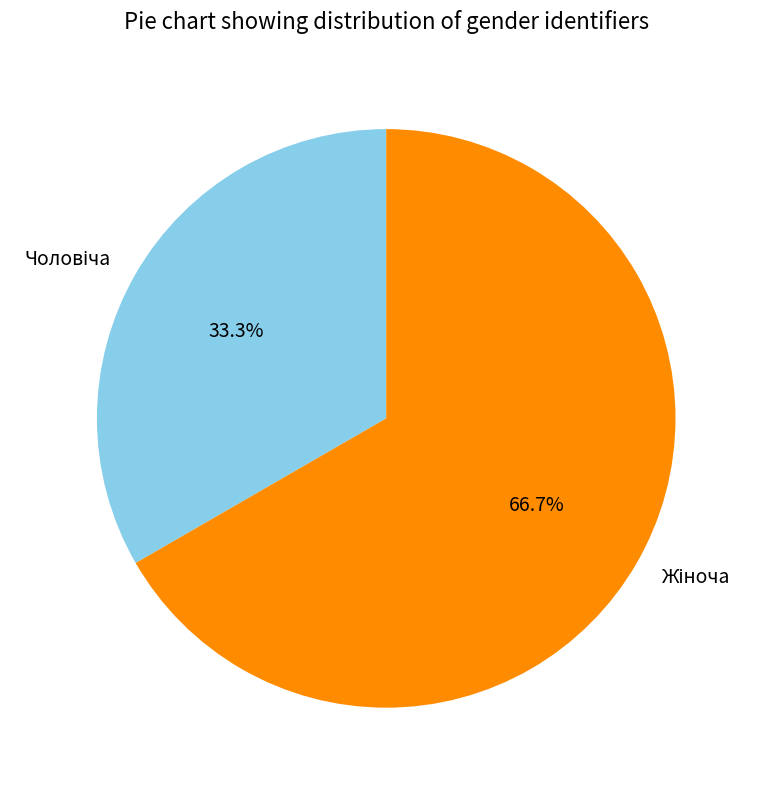

Does any single category account for the majority?

Yes